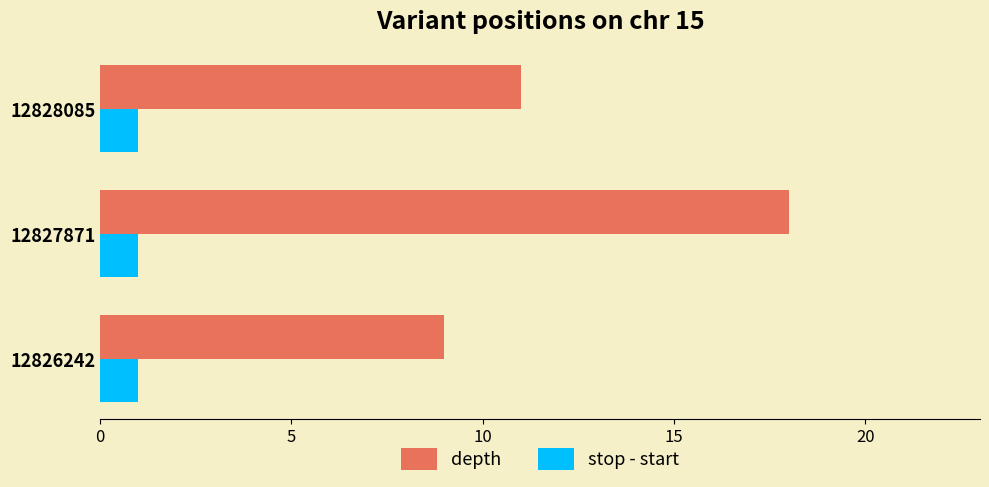

Which series has the widest spread of values?

depth